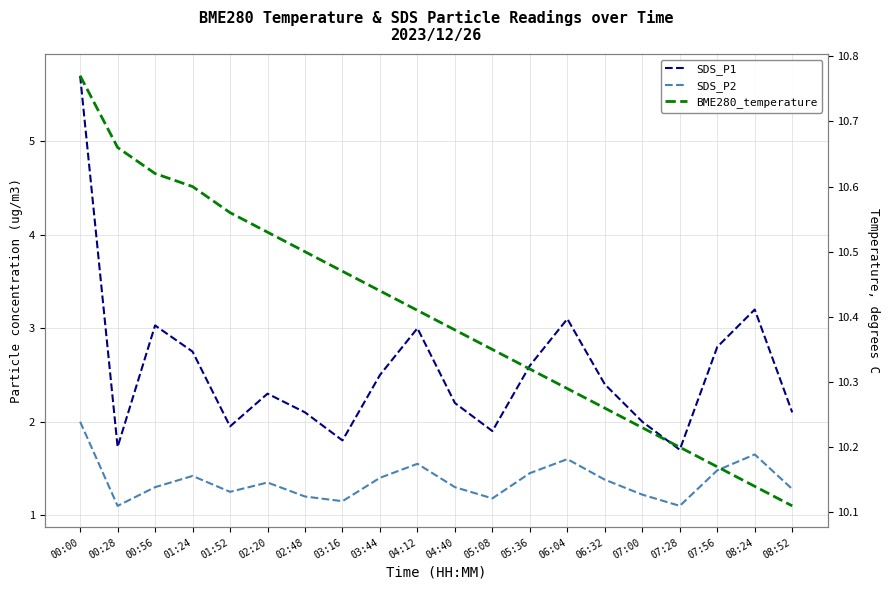

What position from the left is 02:20?

6